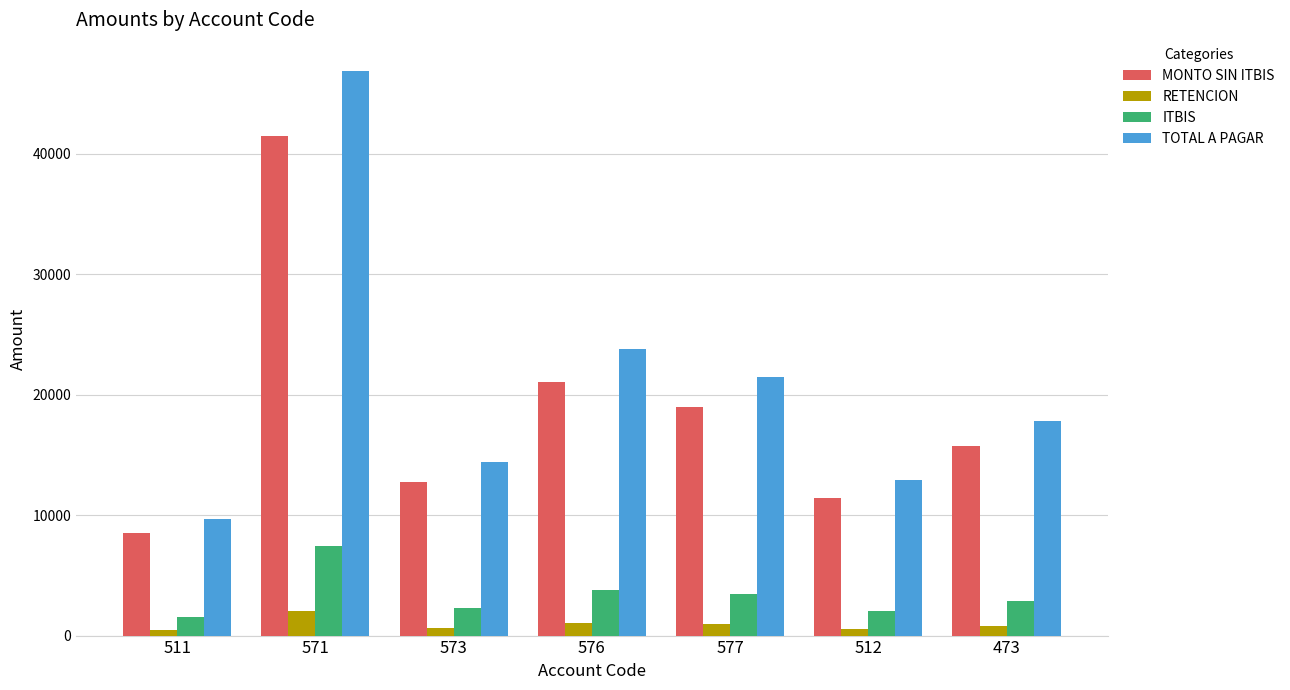

The value of MONTO SIN ITBIS at 511 is 11140.2. True or false?

False